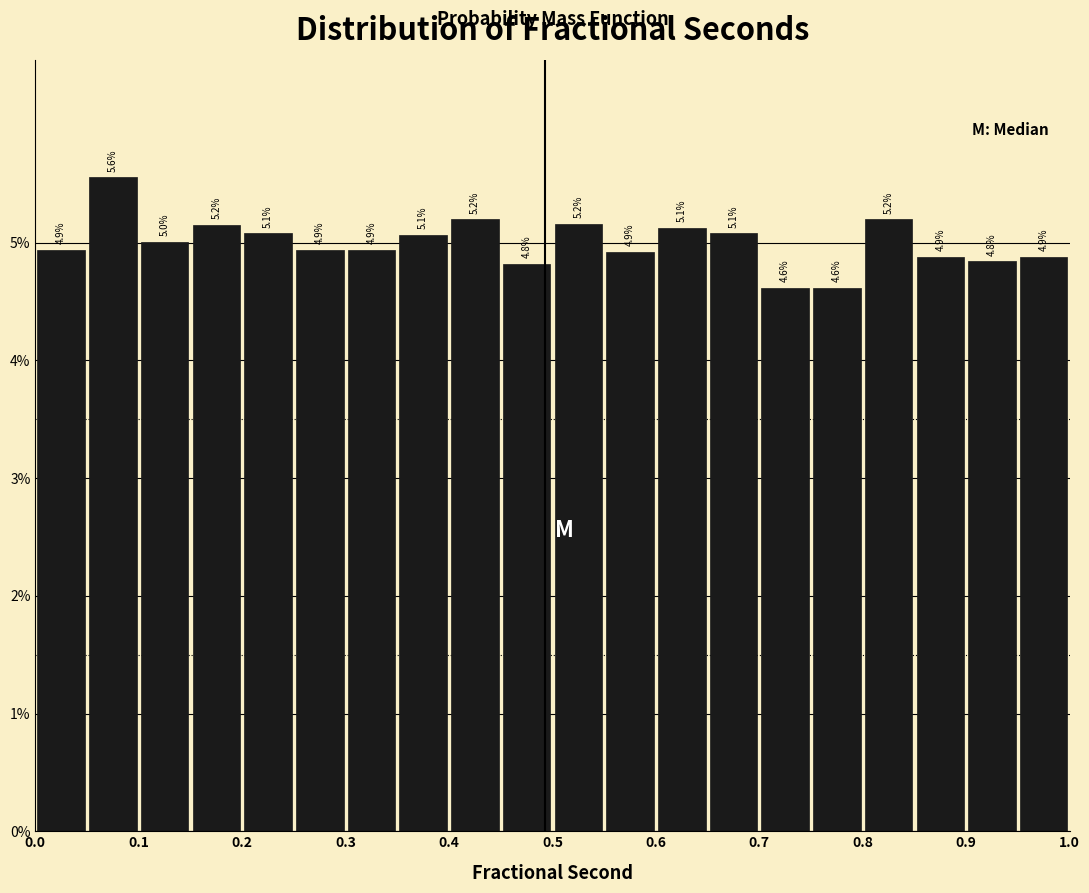

Over which range of the x-axis is the bar tallest?

0.05 to 0.10